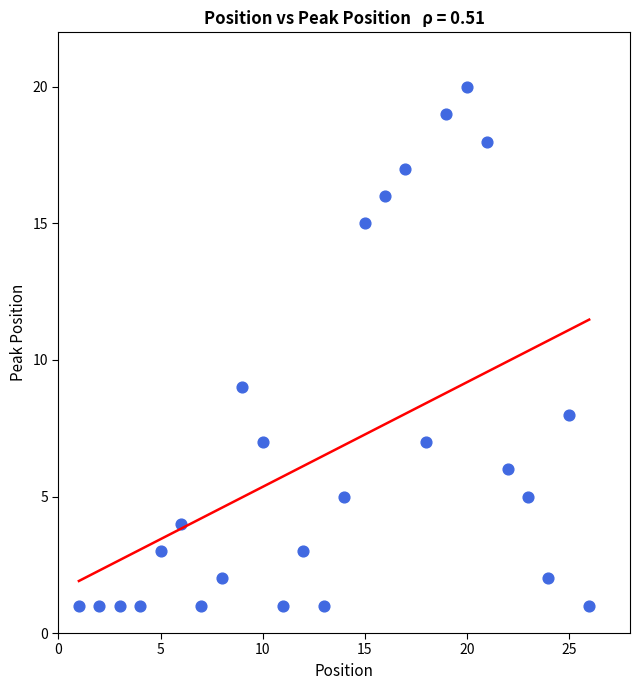

What is the range of X values (max minus min)?

25